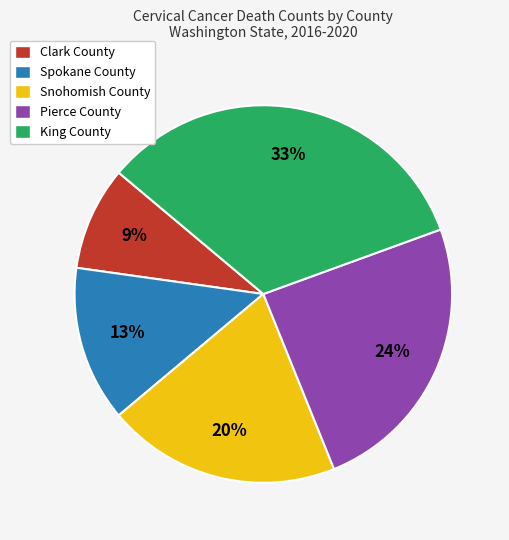

How many slices are in this pie chart?

5